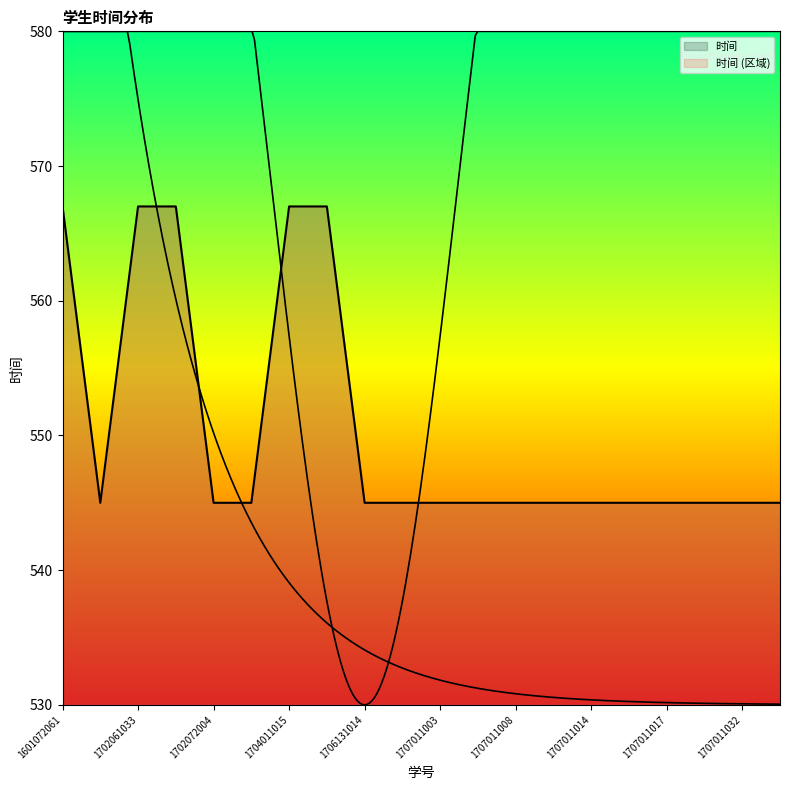

True or false: there are more than 0 points higher than both neighbors.

False